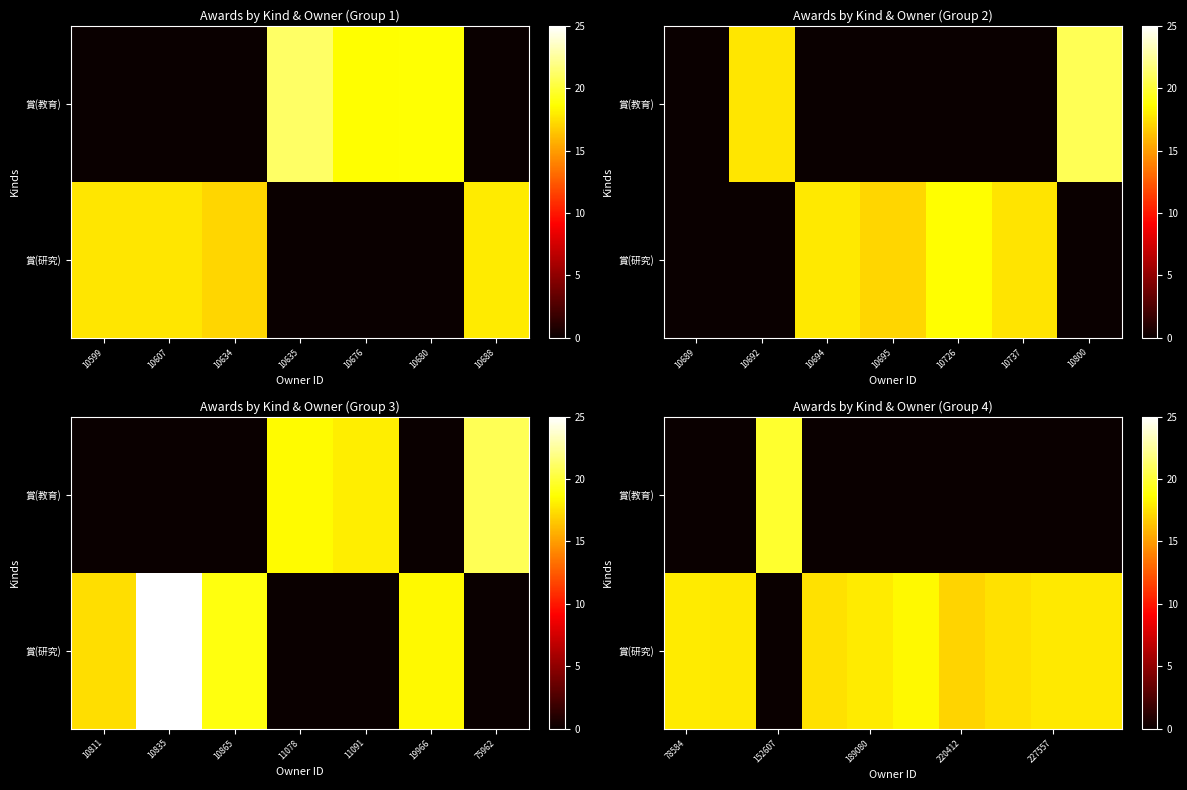

How many categories are shown in the chart?

10